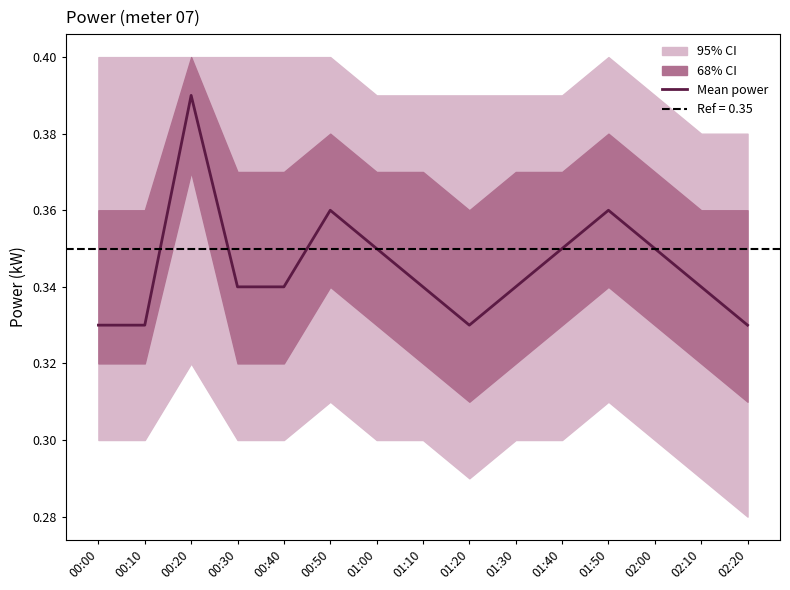

How many points are lower than both their immediate neighbors (excluding endpoints)?

1